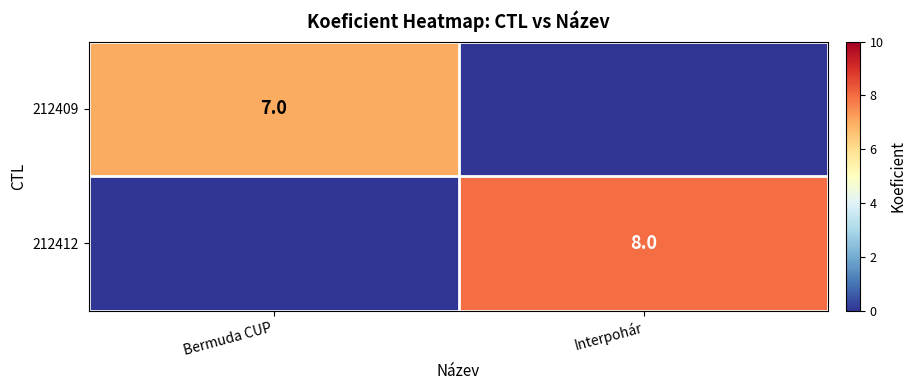

Is it true that 212412 equals 8 at Interpohár?

True